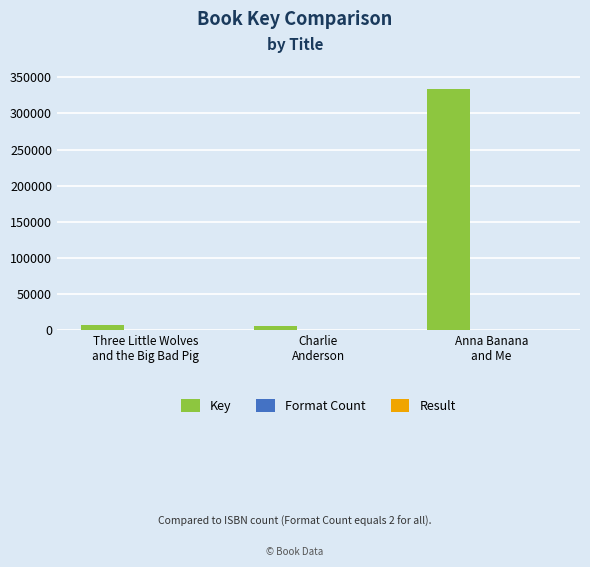

What is the greatest value displayed?

333206